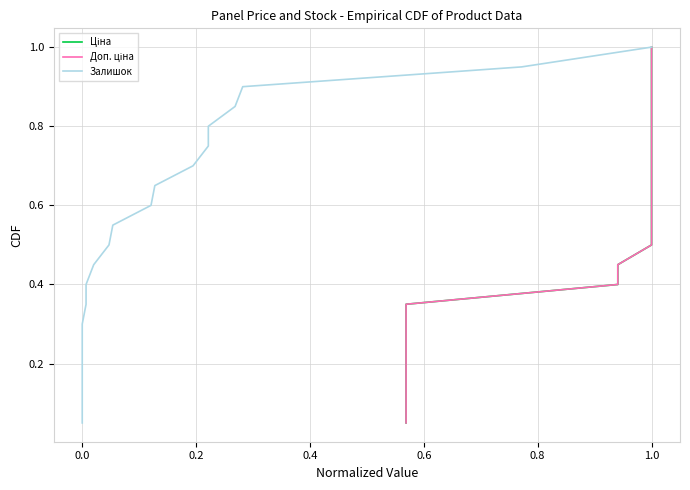

The value of Доп. ціна at 0.2 is 0.2. True or false?

False